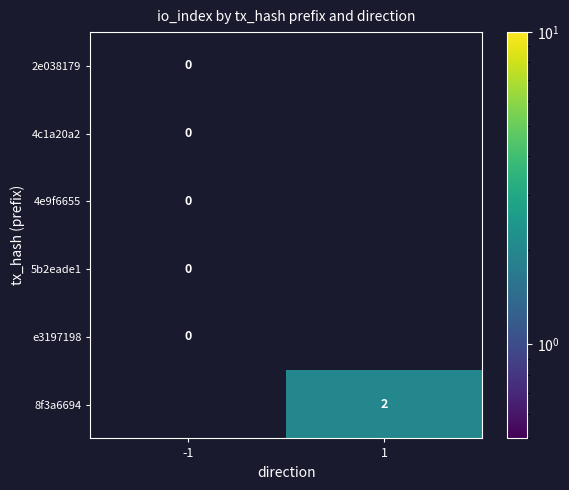

Rank the series by their average value, from lowest to highest.

2e038179, 4c1a20a2, 4e9f6655, 5b2eade1, e3197198, 8f3a6694